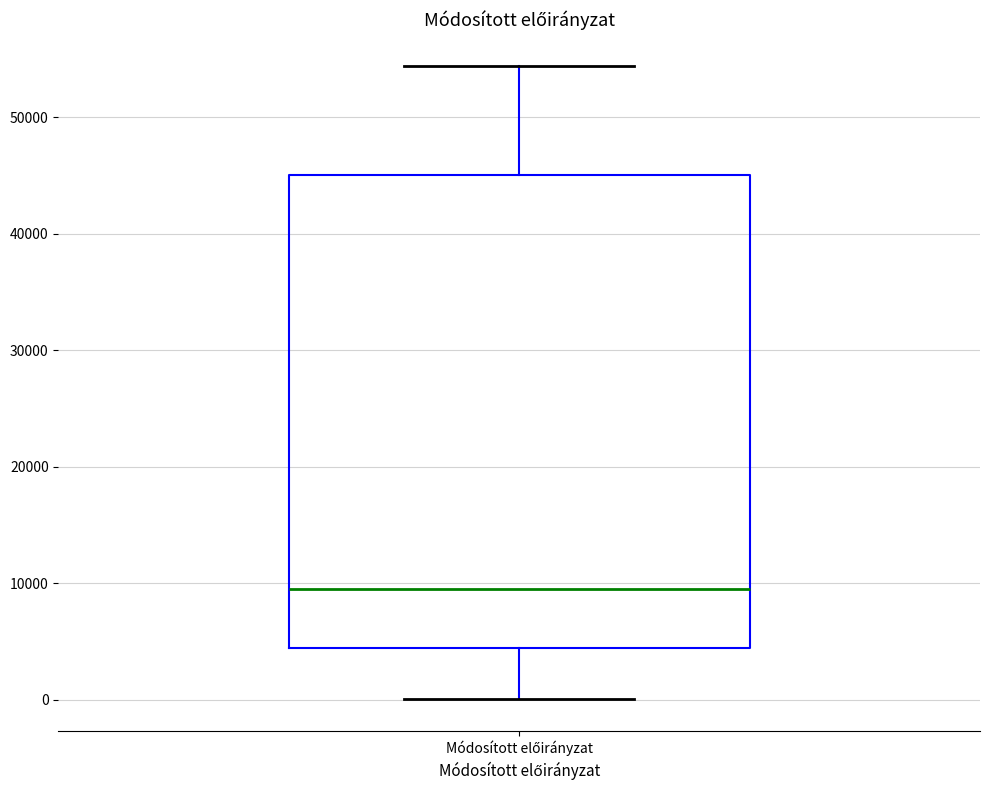

Where is the upper edge of the box for Módosított előirányzat on the y-axis? The values are not printed on the chart, so give them approximately, as read against the axis.

45000